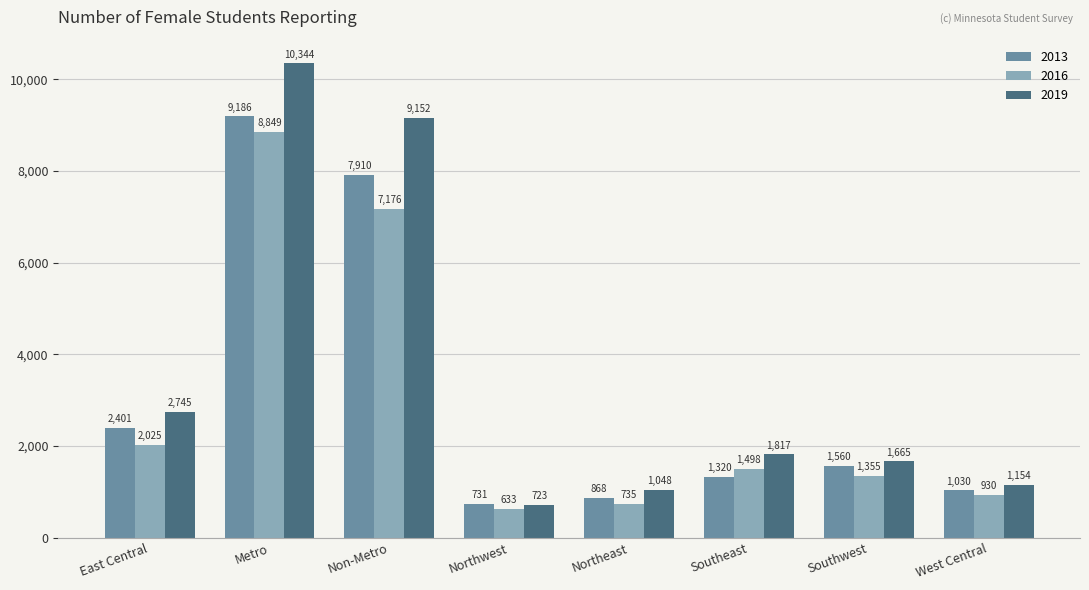

Is it true that 2016 equals 633 at Northwest?

True